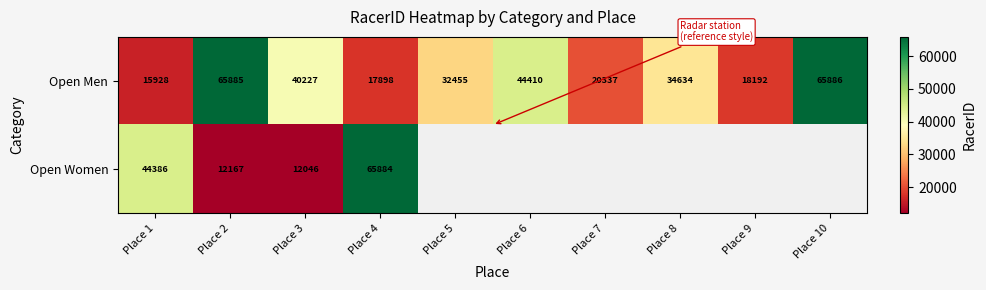

Rank the categories by Open Men value from highest to lowest.

Place 10, Place 2, Place 6, Place 3, Place 8, Place 5, Place 7, Place 9, Place 4, Place 1